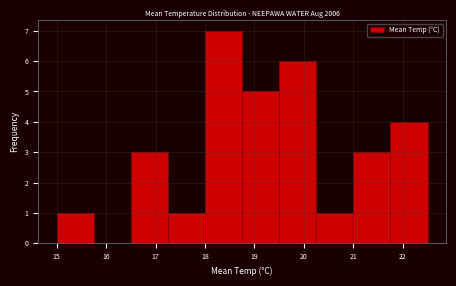

Reading left to right, list every bar in this chart as the range it spans on the x-axis followed by its height. Neither the bar edges nor the heights are printed on the chart, so give them approximately, as read against the axes.

15.00 to 15.75: 1
15.75 to 16.50: 0
16.50 to 17.25: 3
17.25 to 18.00: 1
18.00 to 18.75: 7
18.75 to 19.50: 5
19.50 to 20.25: 6
20.25 to 21.00: 1
21.00 to 21.75: 3
21.75 to 22.50: 4